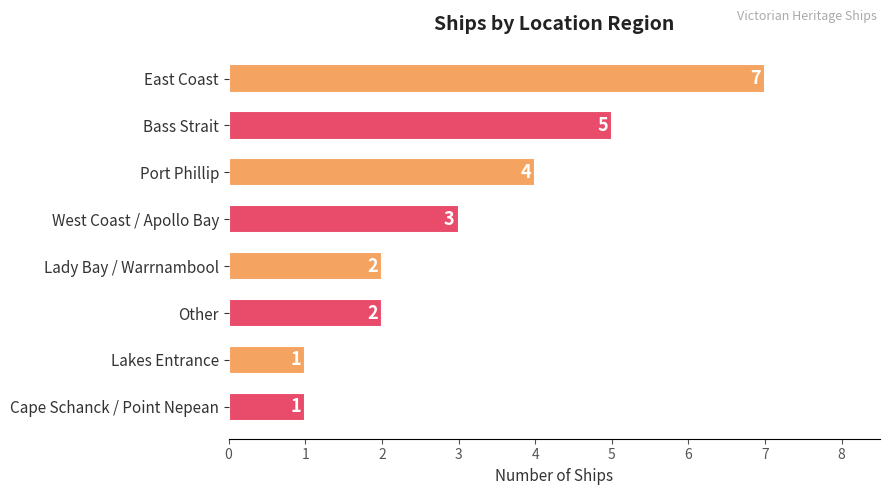

The chart shows a value of 0 at Lakes Entrance. True or false?

False